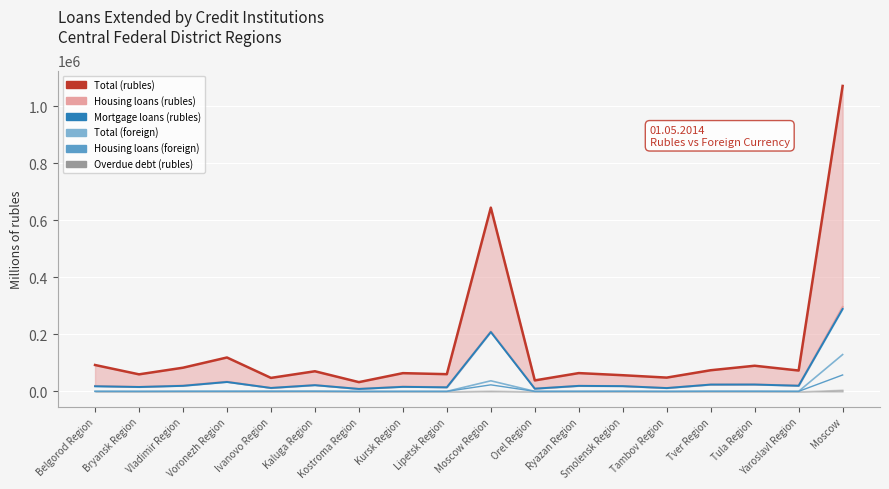

Which category has the lowest value in the Mortgage loans (rubles) series?

Kostroma Region